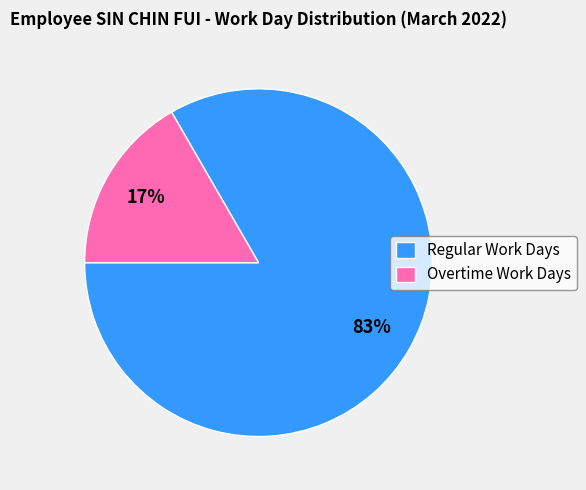

To the nearest percent, what is the combined percentage of Regular Work Days and Overtime Work Days?

100%